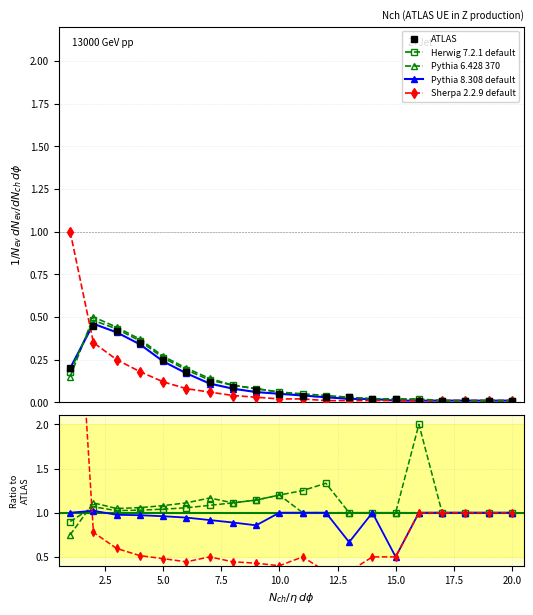

Which series changed the most between 2.5 and 20.0?

ATLAS